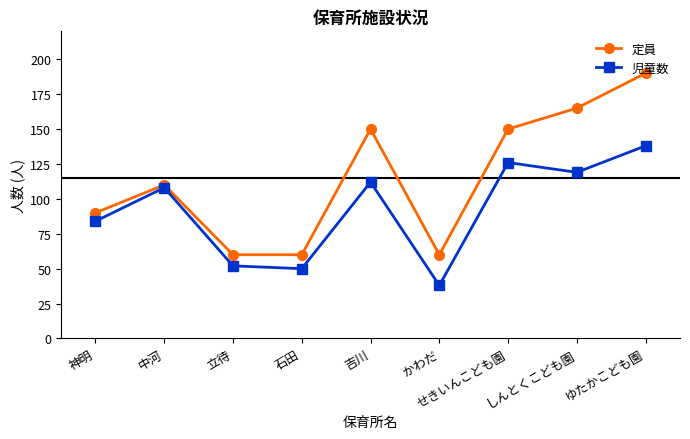

At which category is the sum across all series the highest?

ゆたかこども園